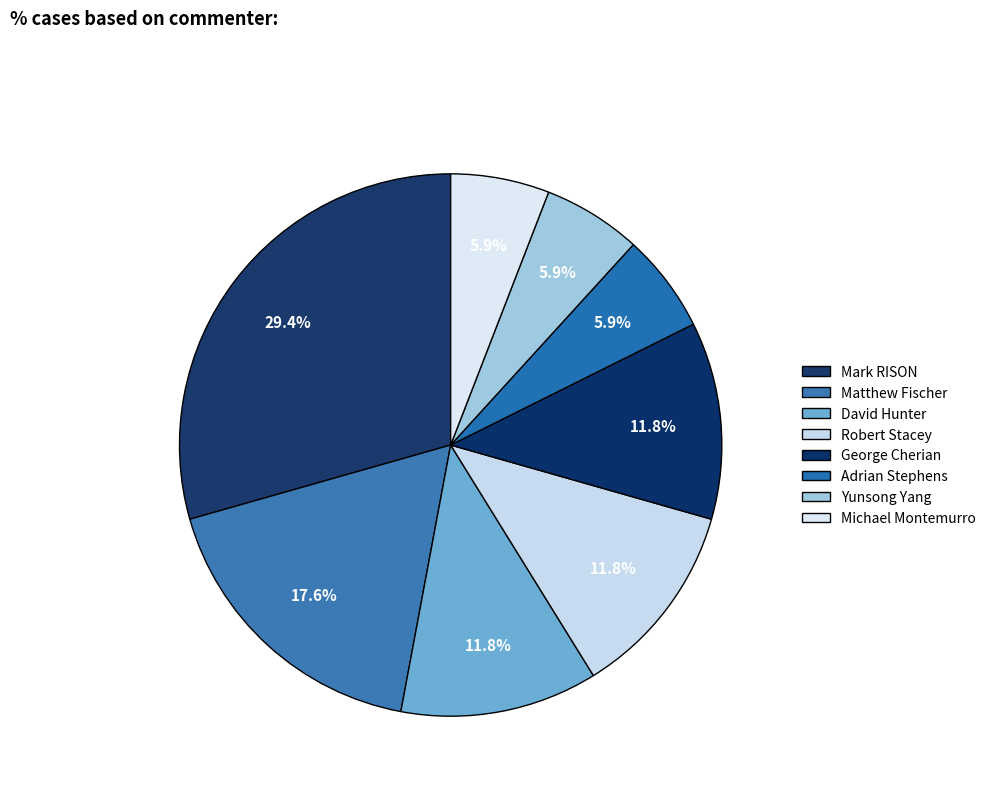

How many segments does this pie chart have?

8